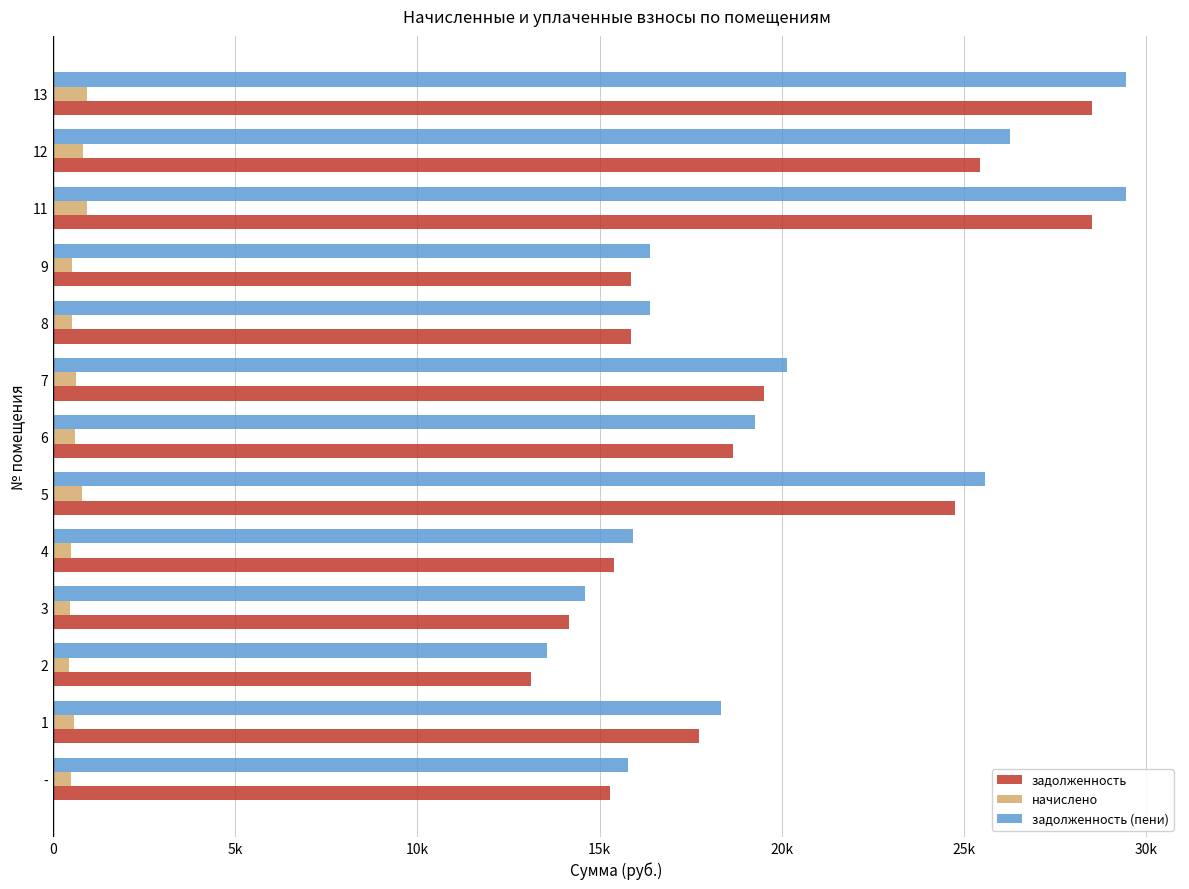

What is the maximum value shown in the chart?

29448.0